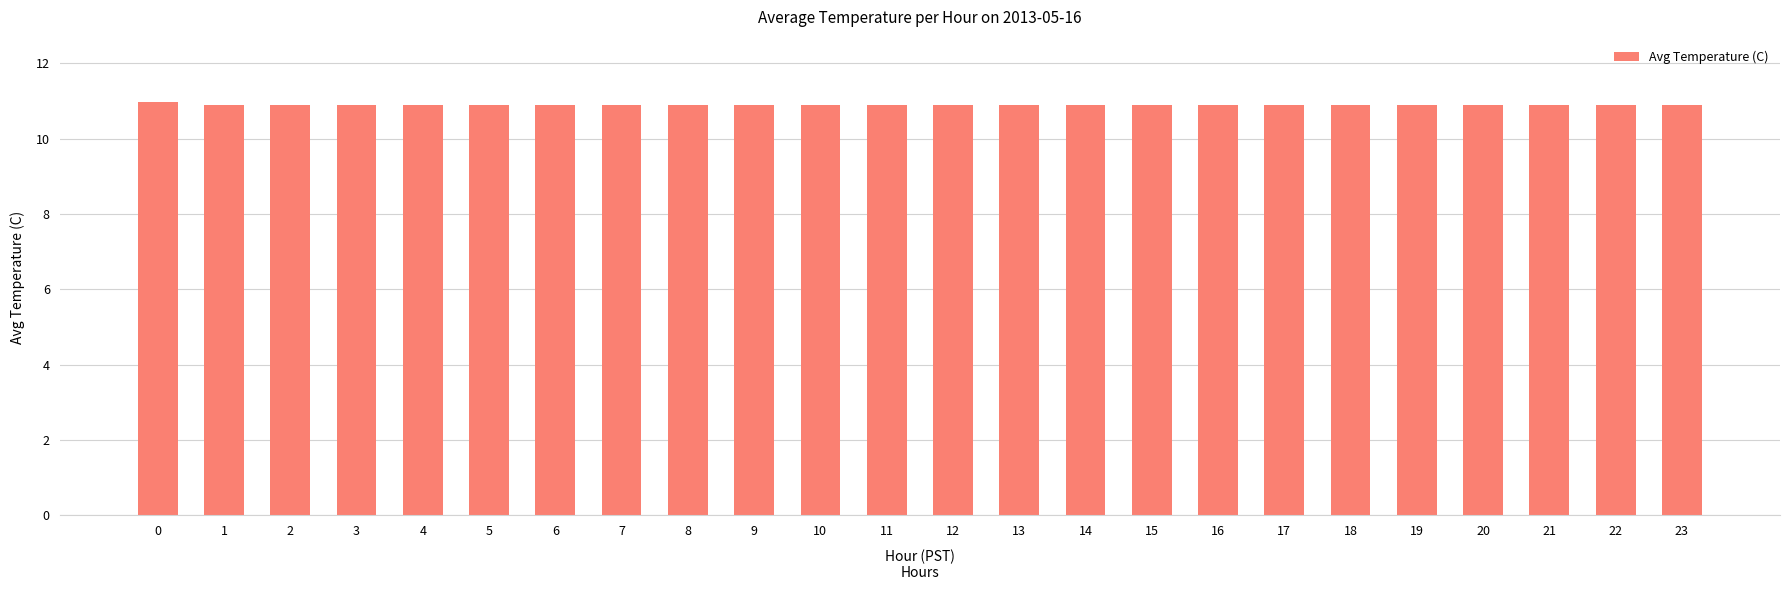

The chart shows a value of 11.0 at 0. True or false?

True